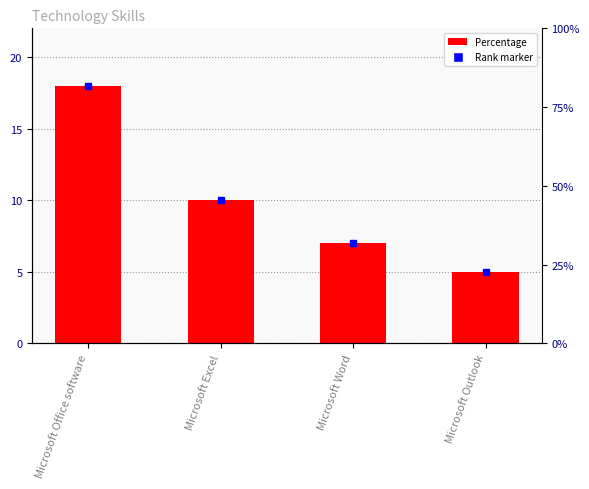

What is the greatest value displayed?

18